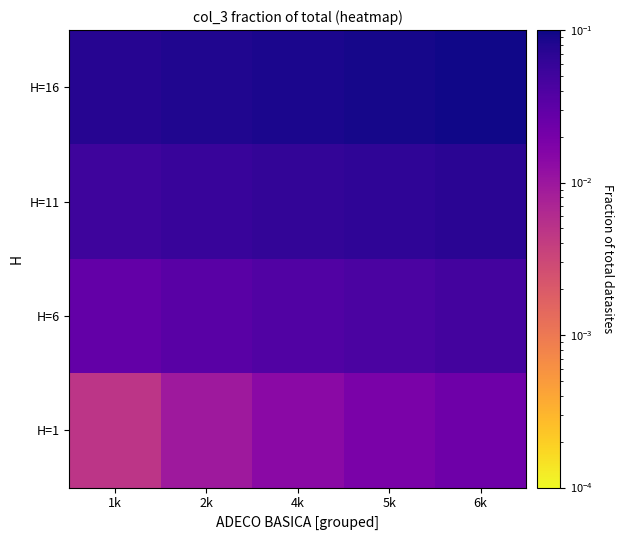

Reading left to right, transcribe all the data shown in this chart.

H=1: 1k=0.0	2k=0.0	4k=0.0	5k=0.0	6k=0.0
H=6: 1k=0.0	2k=0.0	4k=0.0	5k=0.0	6k=0.0
H=11: 1k=0.1	2k=0.1	4k=0.1	5k=0.1	6k=0.1
H=16: 1k=0.1	2k=0.1	4k=0.1	5k=0.1	6k=0.1